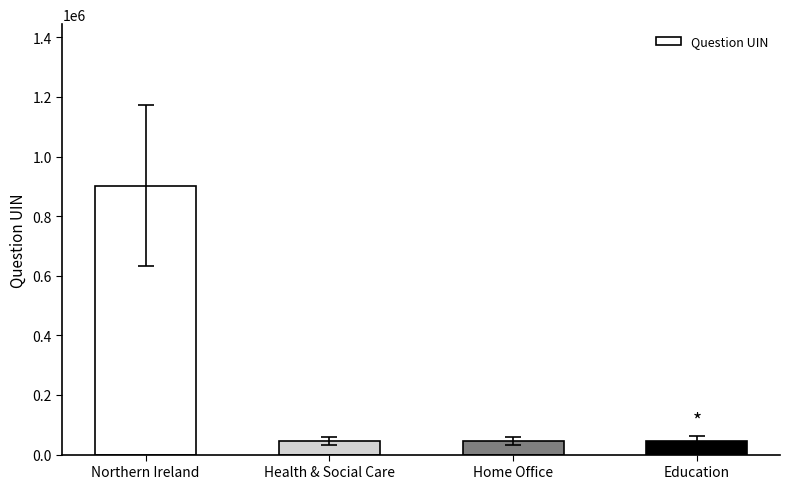

What is the change in value from Northern Ireland to Health & Social Care?

-856005.3